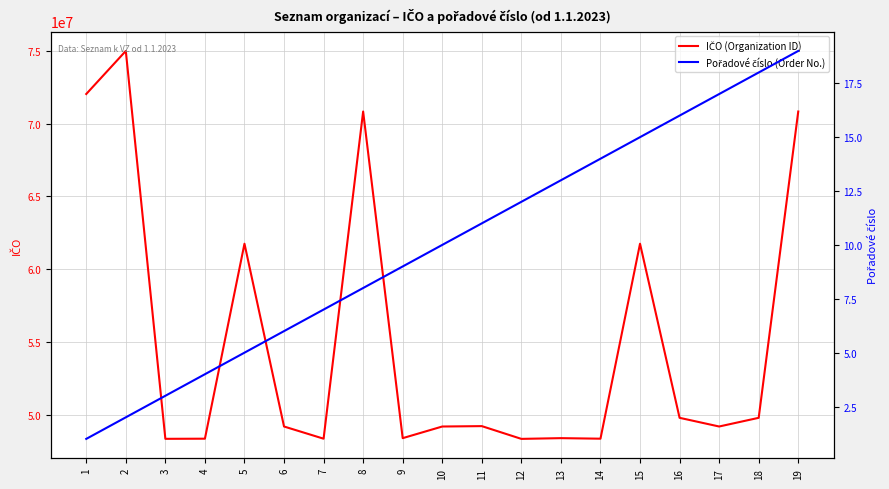

What is the difference between the second highest and second lowest values in the Pořadové číslo (Order No.) series?

16